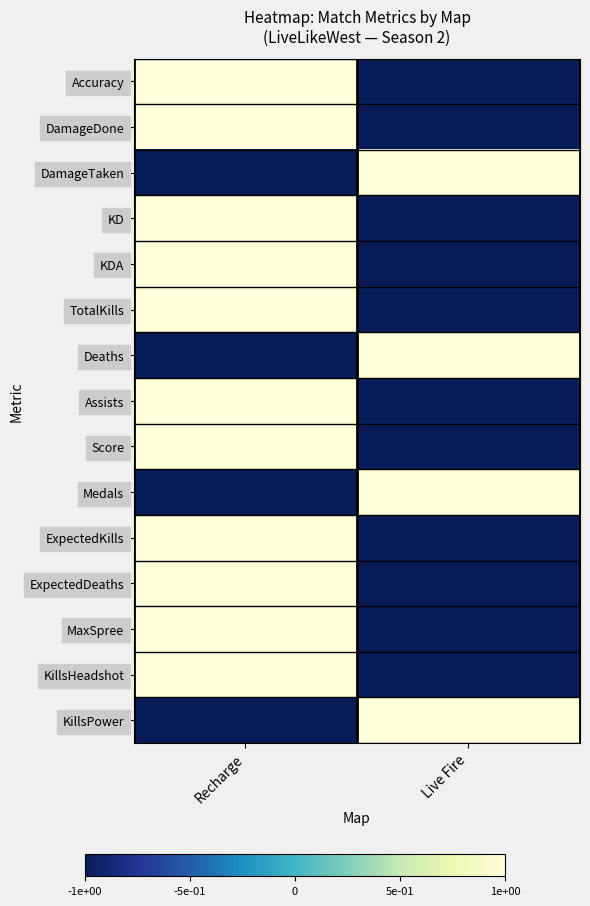

Reading left to right, what are all the values shown in this chart?

Accuracy: Recharge=1	Live Fire=-1
DamageDone: Recharge=1	Live Fire=-1
DamageTaken: Recharge=-1	Live Fire=1
KD: Recharge=1	Live Fire=-1
KDA: Recharge=1	Live Fire=-1
TotalKills: Recharge=1	Live Fire=-1
Deaths: Recharge=-1	Live Fire=1
Assists: Recharge=1	Live Fire=-1
Score: Recharge=1	Live Fire=-1
Medals: Recharge=-1	Live Fire=1
ExpectedKills: Recharge=1	Live Fire=-1
ExpectedDeaths: Recharge=1	Live Fire=-1
MaxSpree: Recharge=1	Live Fire=-1
KillsHeadshot: Recharge=1	Live Fire=-1
KillsPower: Recharge=-1	Live Fire=1